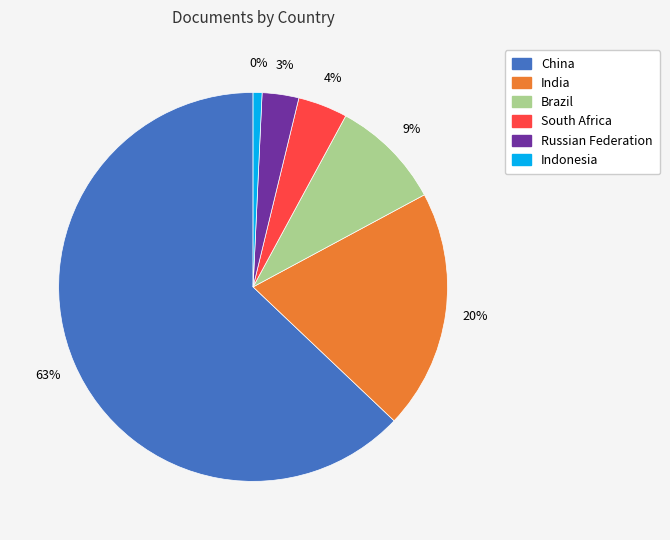

To the nearest percent, what is the difference between the largest and smallest slice percentages?

62%